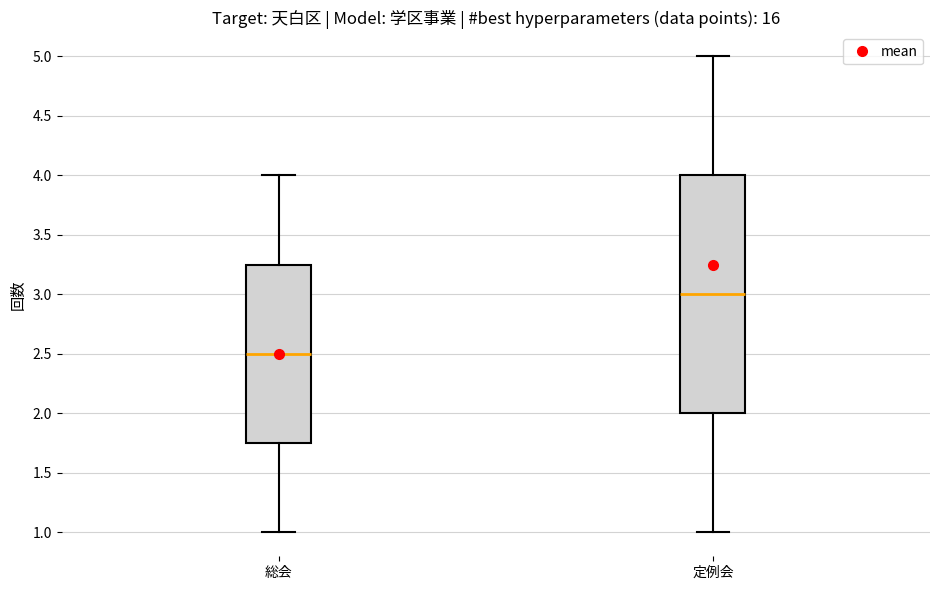

Which box is the tallest, from its lower edge to its upper edge?

定例会